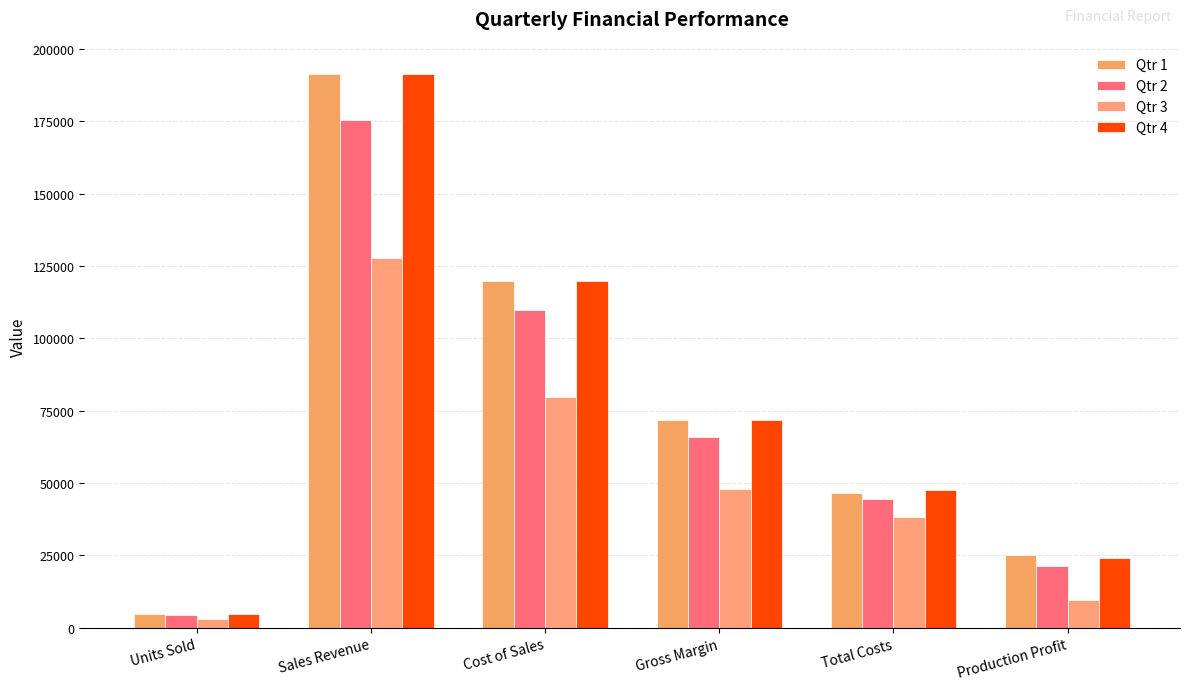

How many groups of bars are there?

6